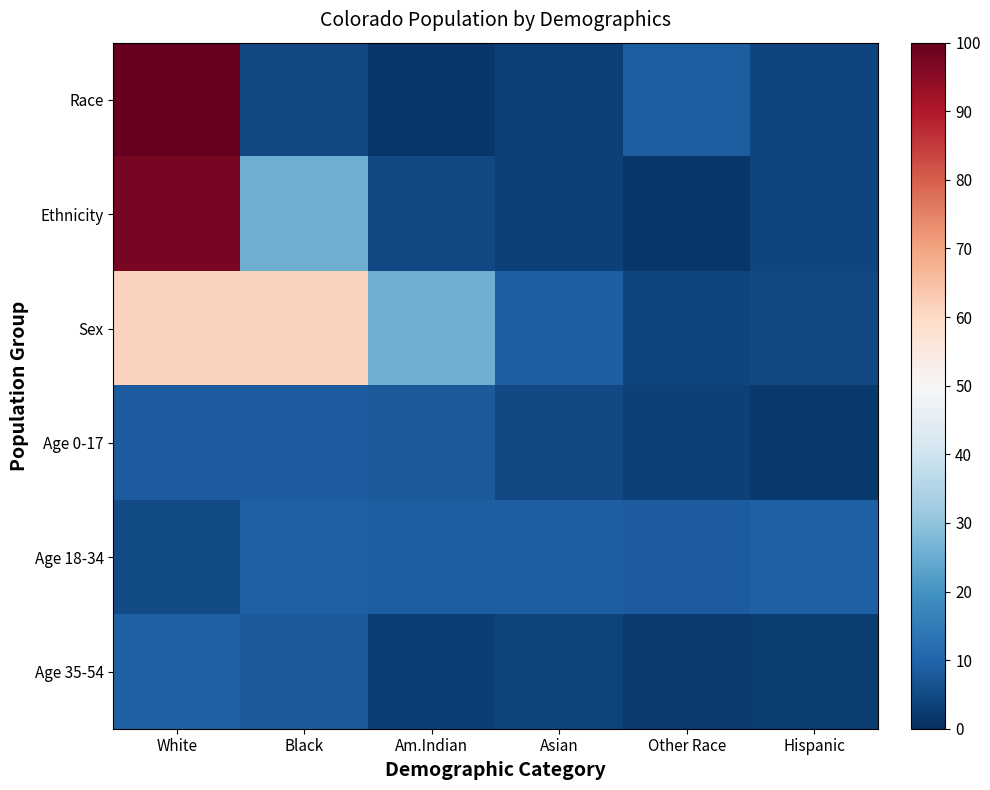

Reading left to right, extract all data points from this chart.

Race: White=100.0	Black=4.9	Am.Indian=1.4	Asian=3.4	Other Race=8.9	Hispanic=4.2
Ethnicity: White=97.6	Black=25.4	Am.Indian=4.9	Asian=3.4	Other Race=1.4	Hispanic=4.2
Sex: White=61.6	Black=61.3	Am.Indian=25.4	Asian=8.9	Other Race=4.2	Hispanic=4.9
Age 0-17: White=8.4	Black=8.5	Am.Indian=8.1	Asian=4.9	Other Race=3.4	Hispanic=1.7
Age 18-34: White=5.2	Black=9.1	Am.Indian=8.7	Asian=8.6	Other Race=8.5	Hispanic=9.1
Age 35-54: White=9.1	Black=8.0	Am.Indian=2.8	Asian=3.8	Other Race=2.0	Hispanic=2.5